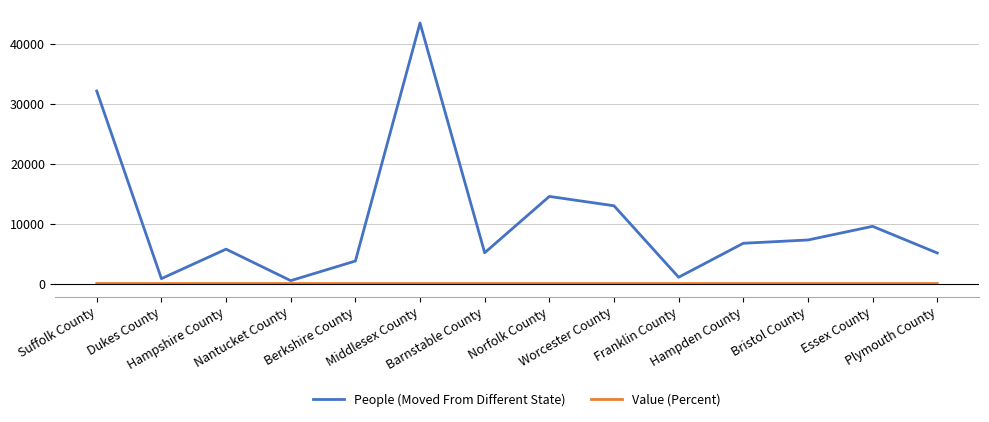

How many series are shown in this chart?

2